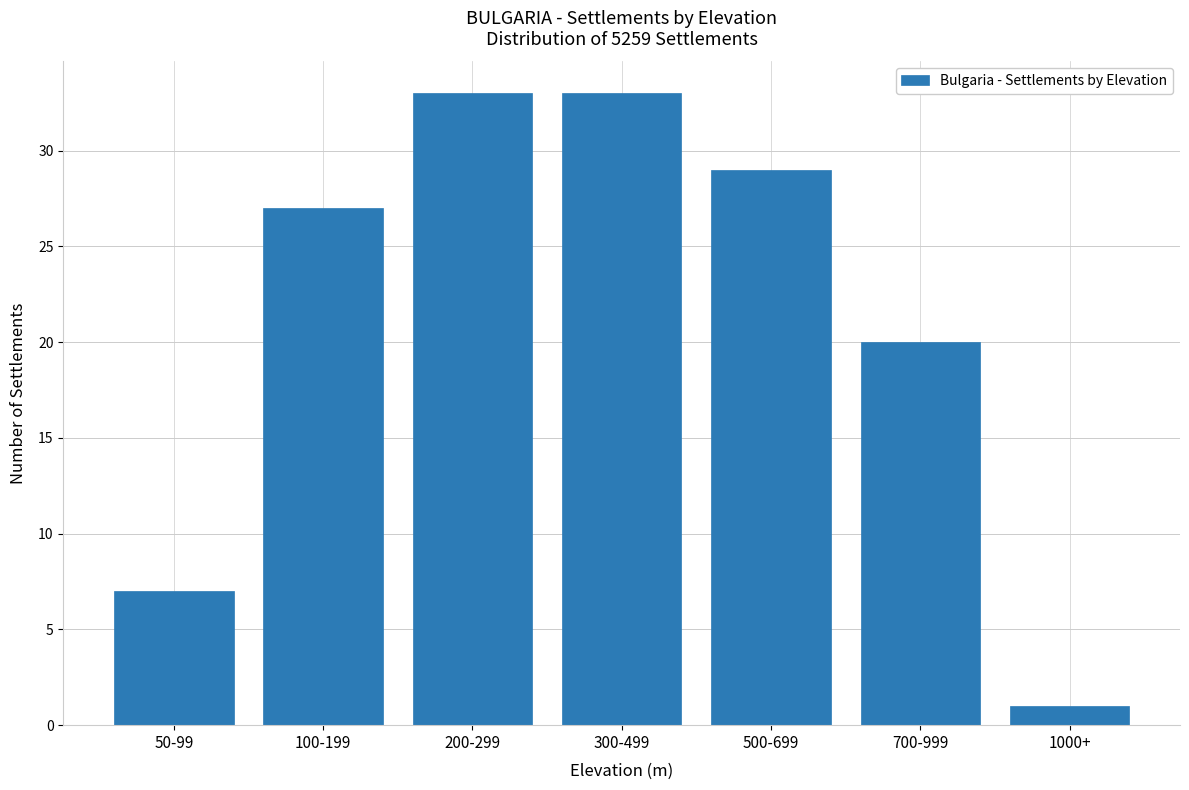

Reading left to right, what are all the values shown in this chart?

50-99=7	100-199=27	200-299=33	300-499=33	500-699=29	700-999=20	1000+=1